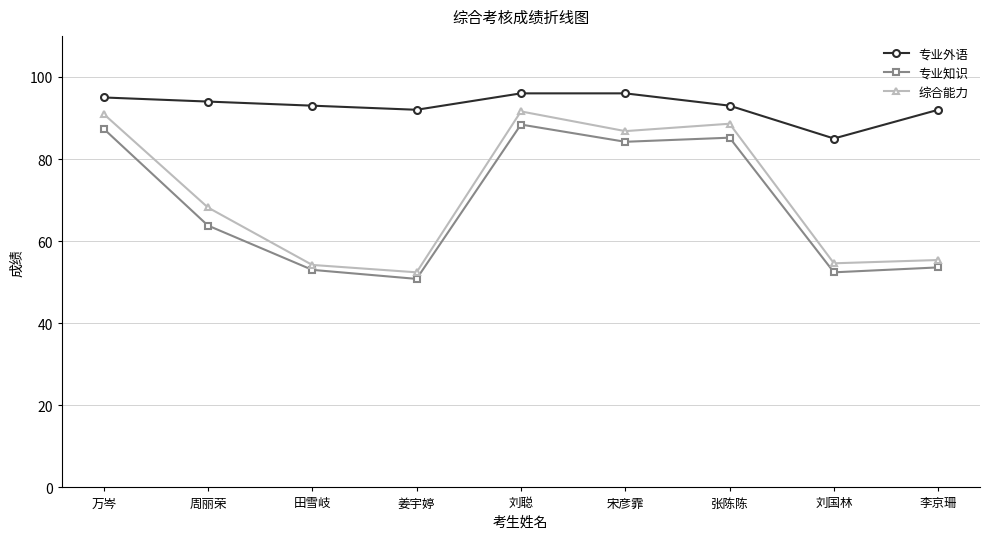

At how many categories does at least one series exceed 70?

9